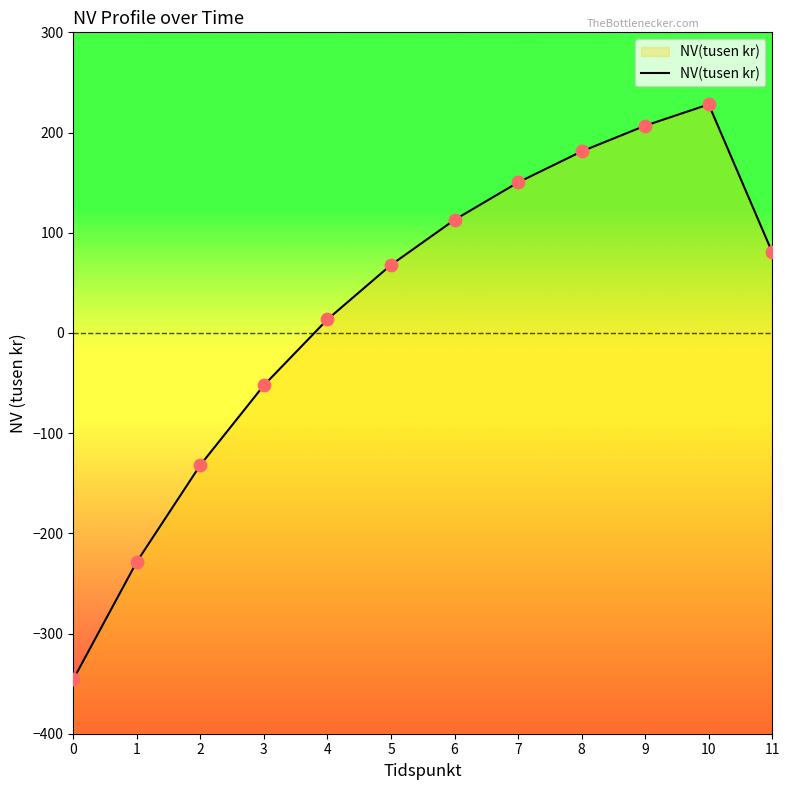

Approximately how many times larger is the value at 6 compared to 11?

1.4